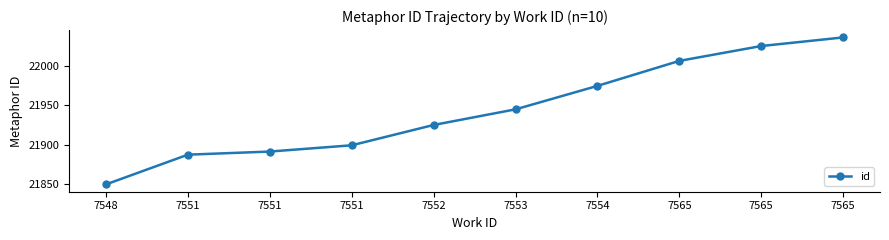

Where is the data nearest to the value 21943?

7553